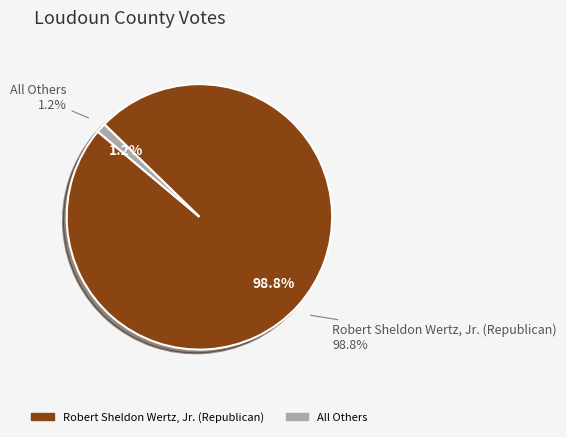

Approximately how many times larger is the value at Robert Sheldon Wertz, Jr. (Republican) compared to All Others?

84.2